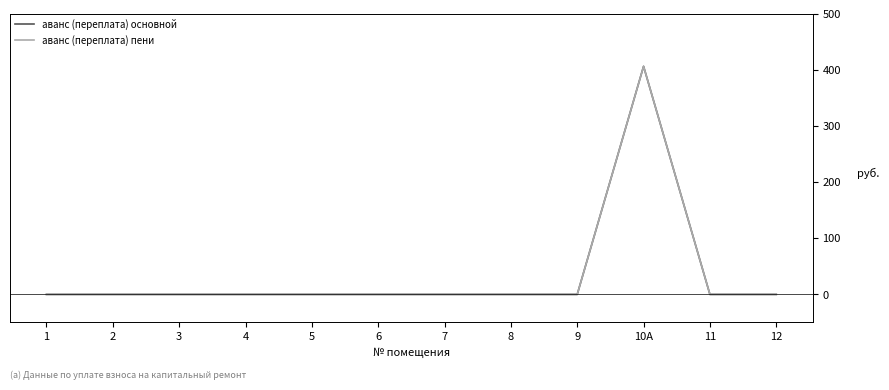

Does the chart have visible grid lines?

No